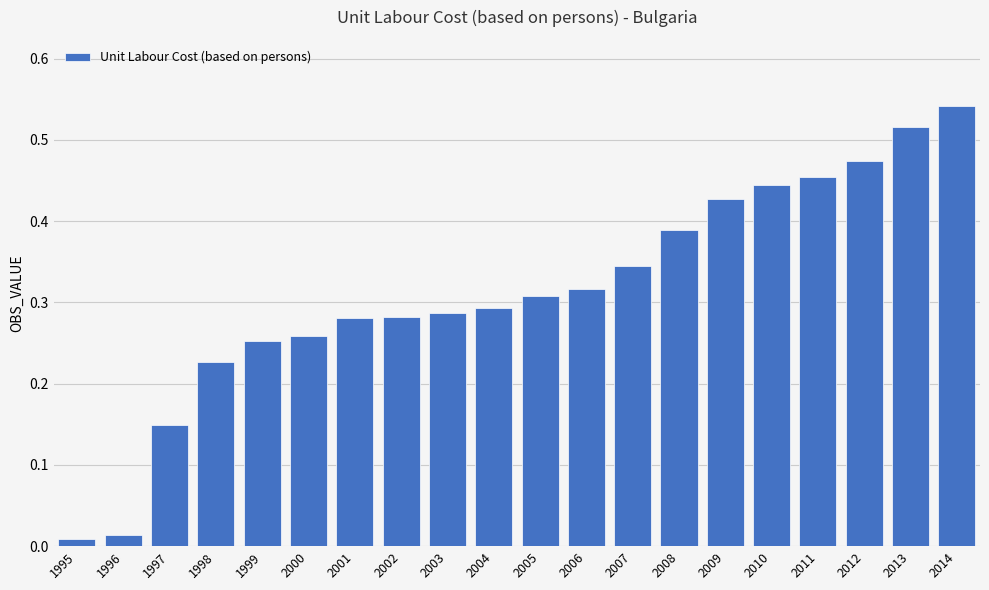

Between 1998 and 2010, which is larger?

2010